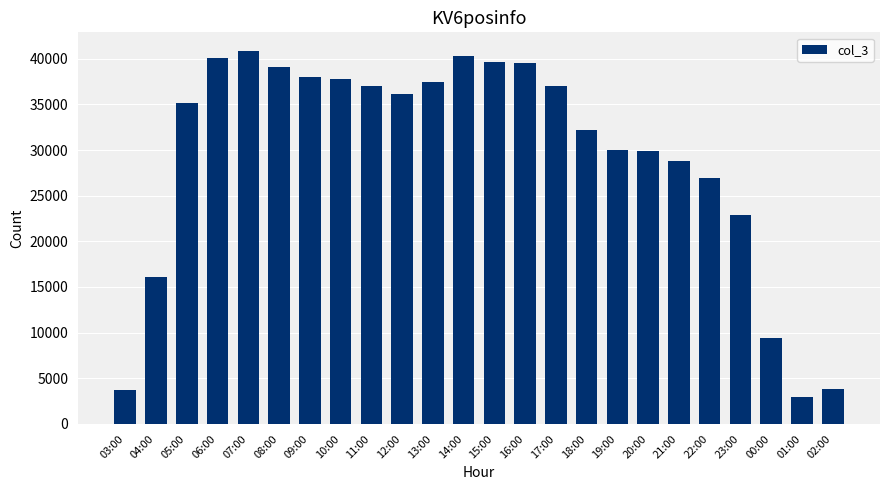

Which has a higher value, 03:00 or 18:00?

18:00